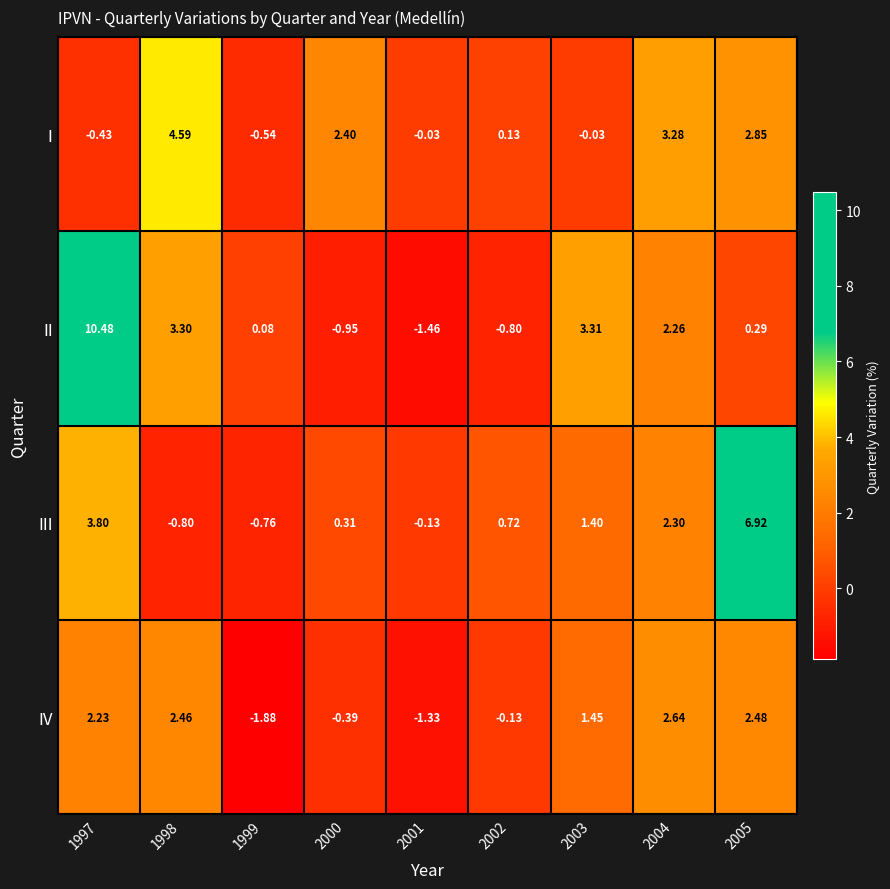

Which category has the lowest value across all series?

1999